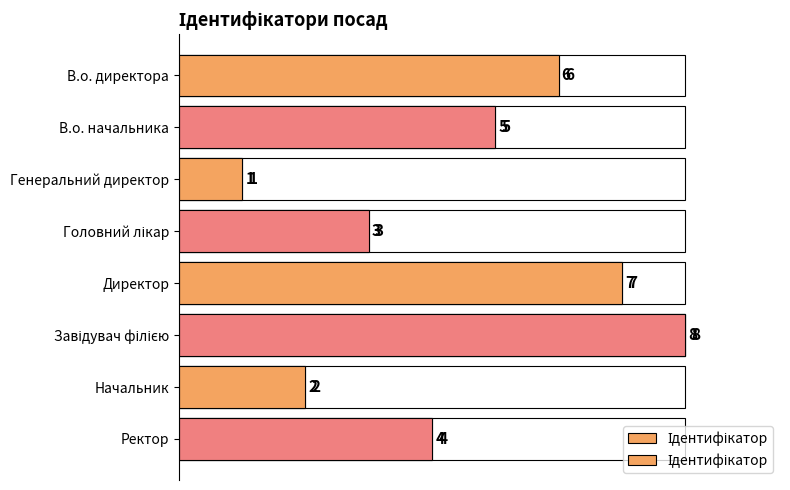

Which has a higher value, Головний лікар or Генеральний директор?

Головний лікар